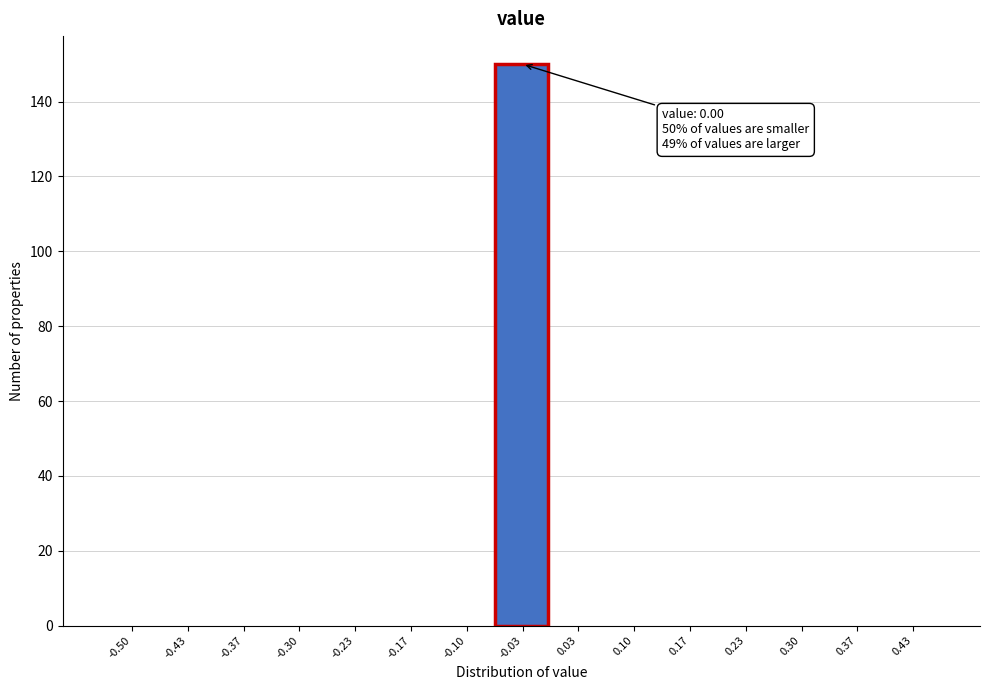

Reading right to left, what are all the values shown in this chart?

0.43=0	0.37=0	0.30=0	0.23=0	0.17=0	0.10=0	0.03=0	-0.03=150	-0.10=0	-0.17=0	-0.23=0	-0.30=0	-0.37=0	-0.43=0	-0.50=0